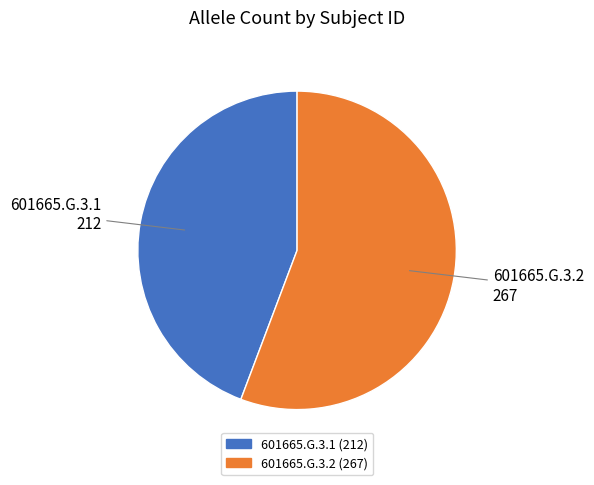

Rank the categories by value from highest to lowest.

601665.G.3.2, 601665.G.3.1